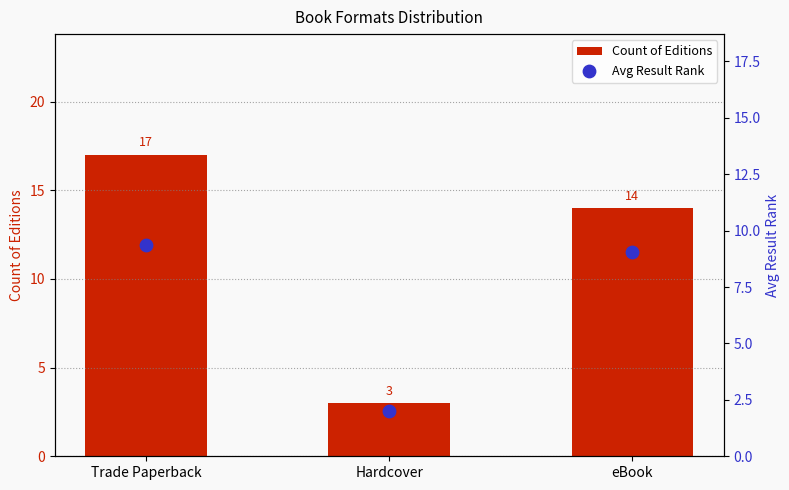

Which series has the widest spread of Y values?

Count of Editions